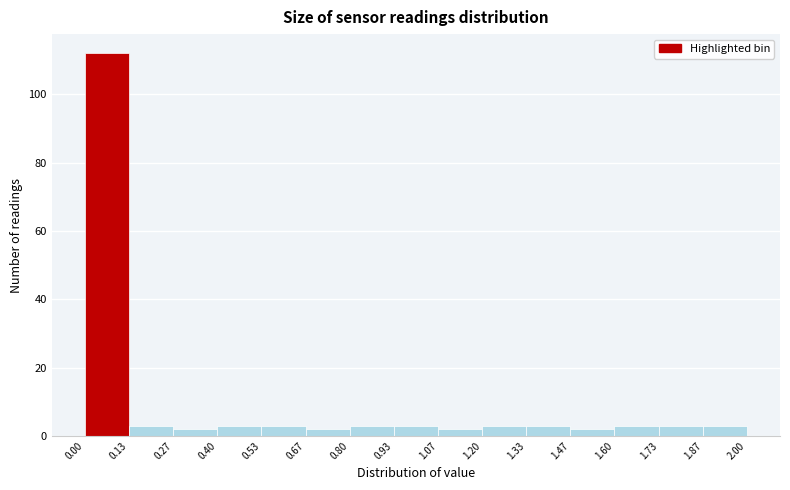

Reading left to right, list every bar in this chart as the range it spans on the x-axis followed by its height. The values are not printed on the chart, so give them approximately, as read against the axis.

0.00 to 0.13: 112
0.13 to 0.27: 4
0.27 to 0.40: 2
0.40 to 0.53: 4
0.53 to 0.67: 4
0.67 to 0.80: 2
0.80 to 0.93: 4
0.93 to 1.07: 4
1.07 to 1.20: 2
1.20 to 1.33: 4
1.33 to 1.47: 4
1.47 to 1.60: 2
1.60 to 1.73: 4
1.73 to 1.87: 4
1.87 to 2.00: 4